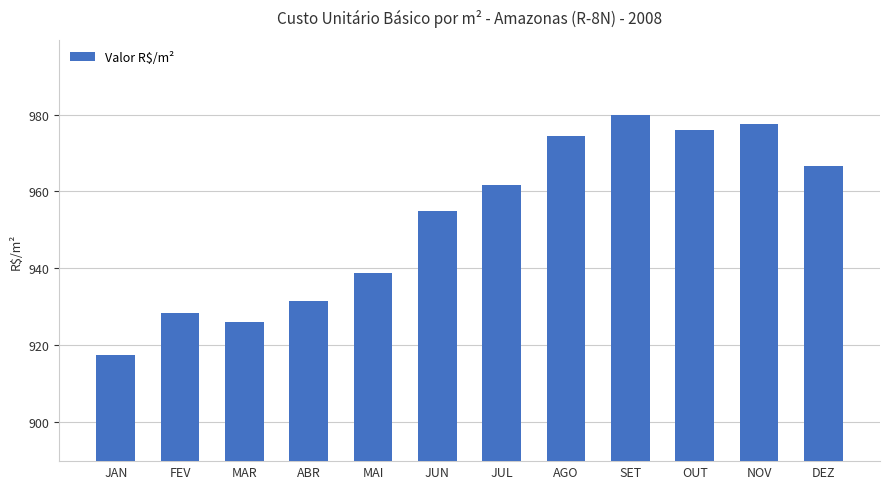

What position from the left is JAN?

1